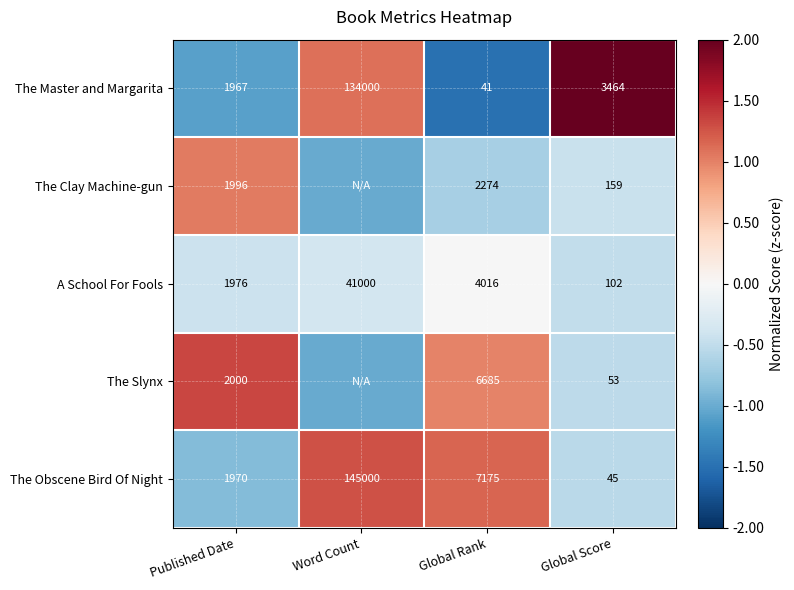

Rank the series at Global Rank from lowest to highest value.

The Master and Margarita, The Clay Machine-gun, A School For Fools, The Slynx, The Obscene Bird Of Night